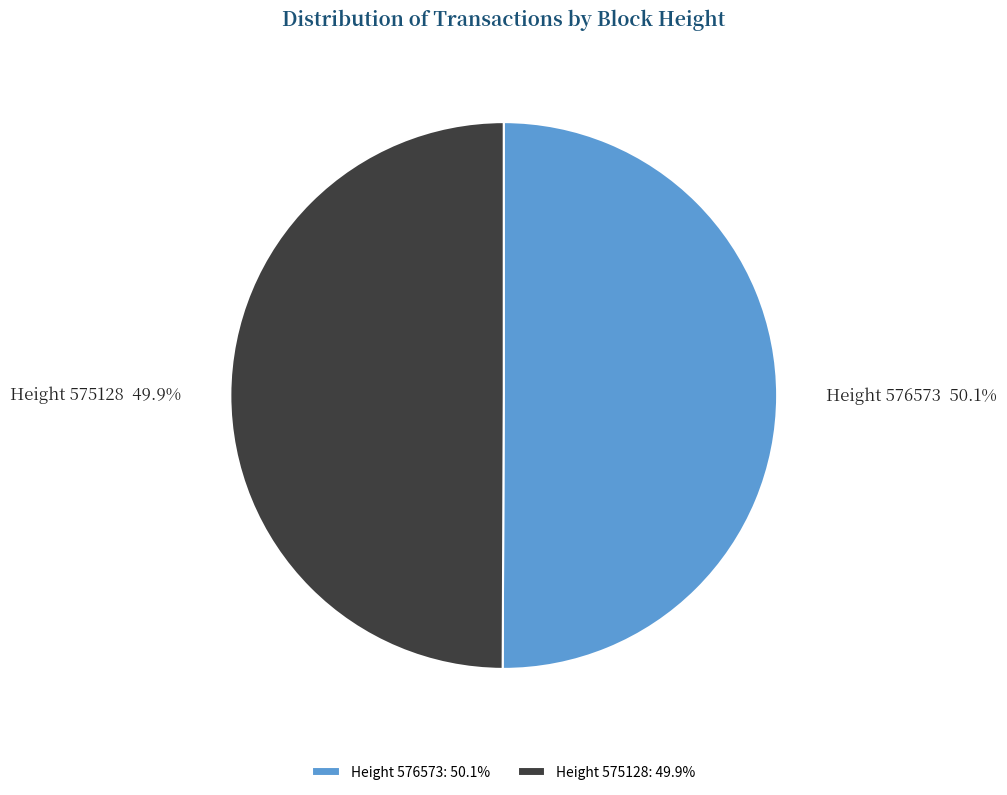

True or false: Height 575128 accounts for 50% of the total.

True